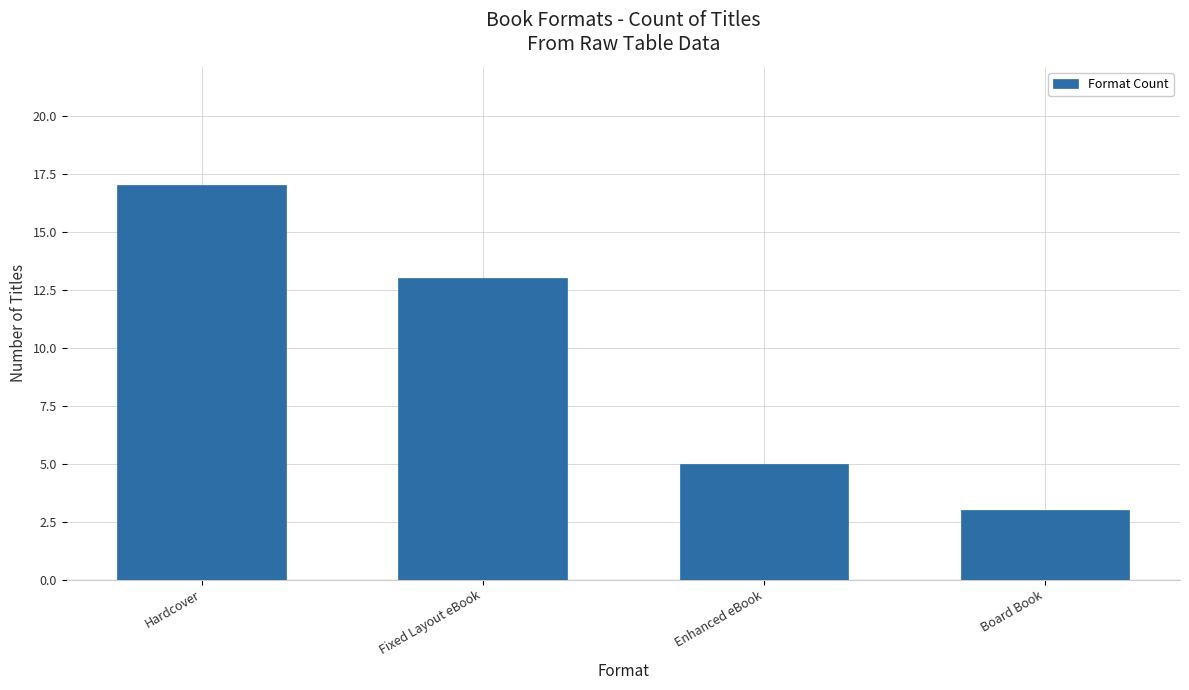

List the labels in order of value, smallest first.

Board Book, Enhanced eBook, Fixed Layout eBook, Hardcover